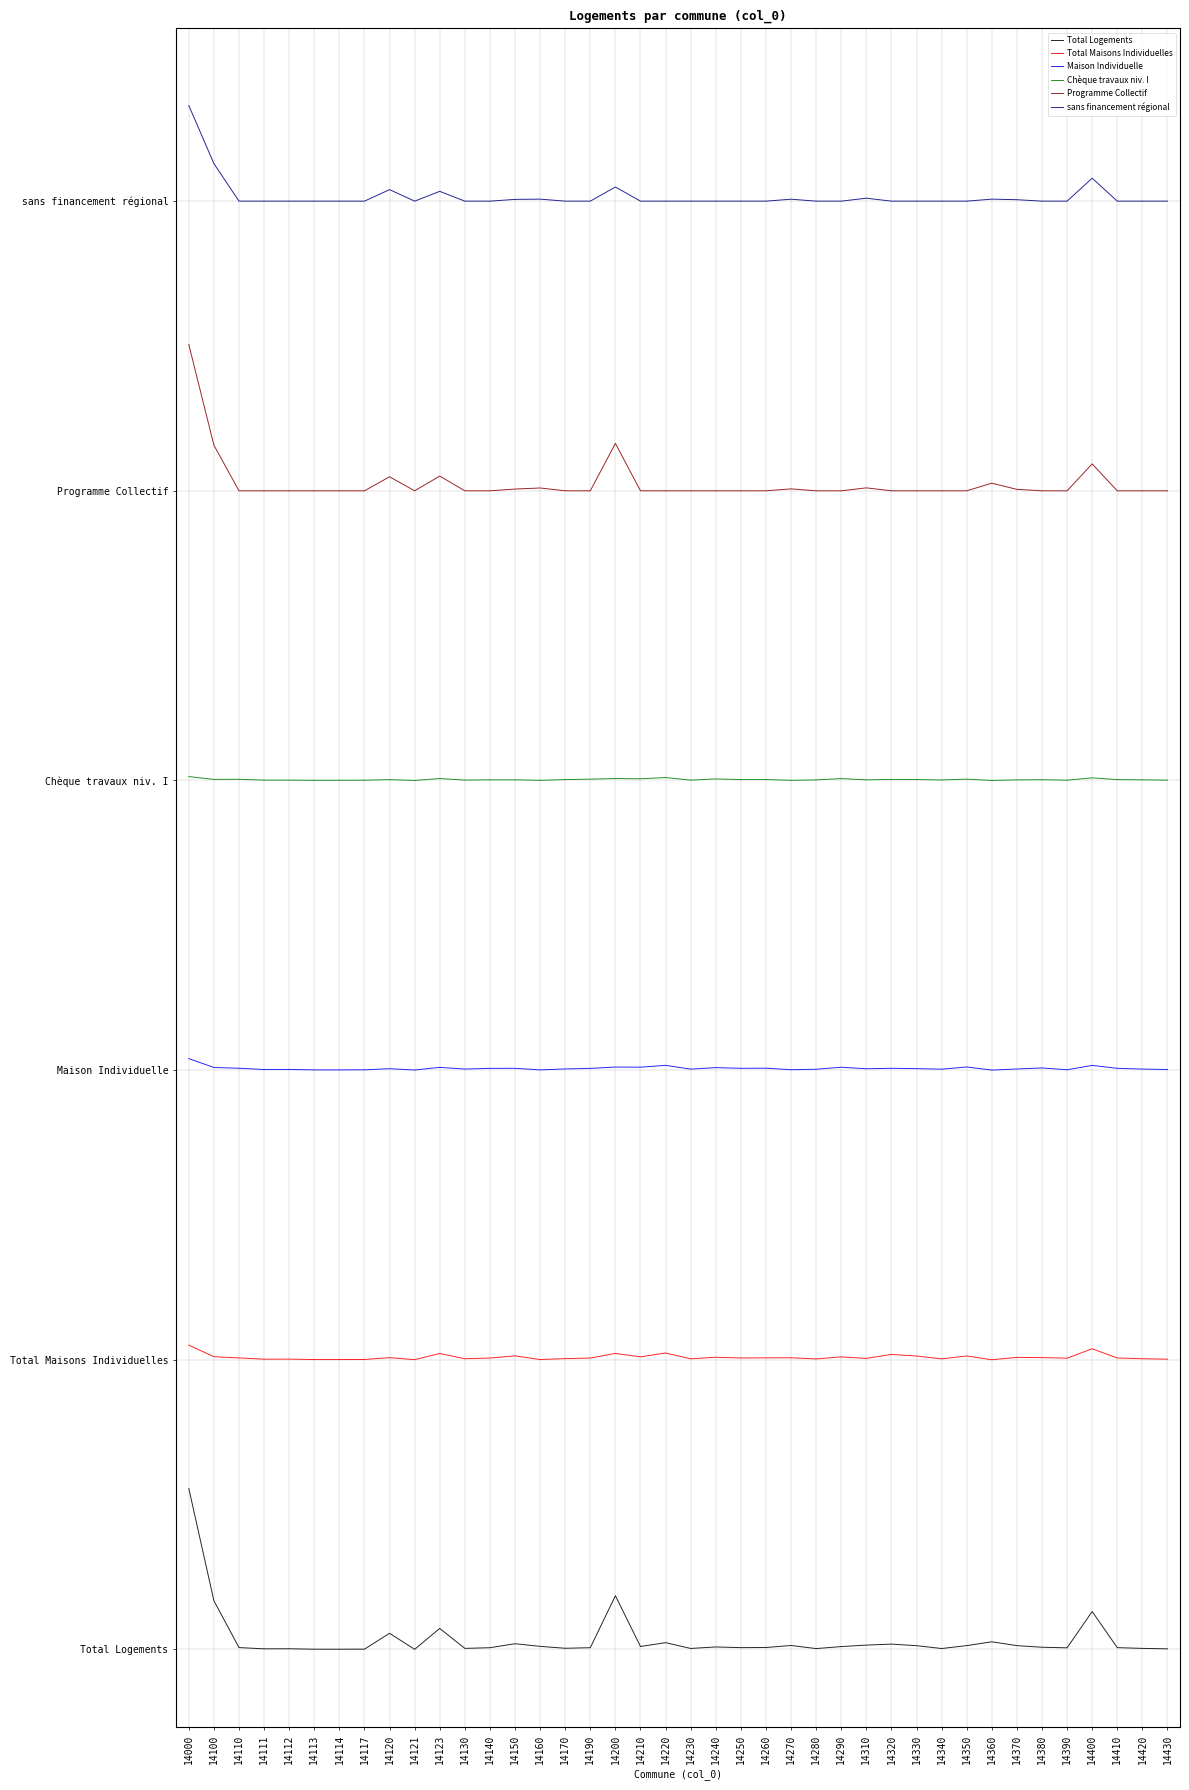

Which series has the largest total across all categories?

sans financement régional